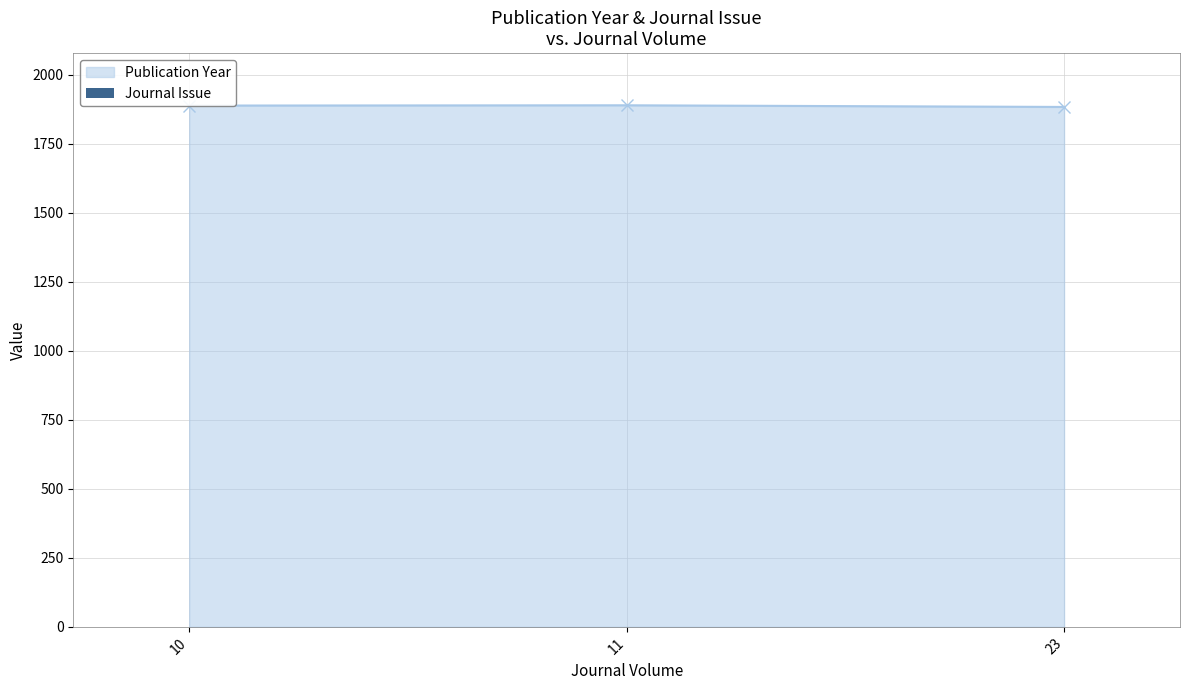

Between 10 and 23, which is larger?

10